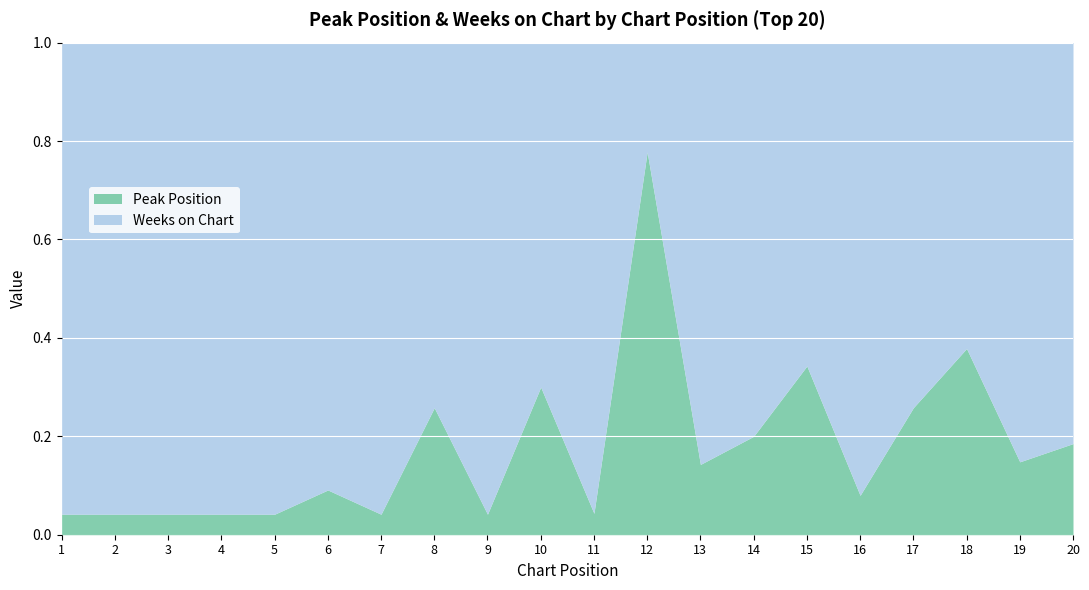

Which series has the largest total across all categories?

Weeks on Chart